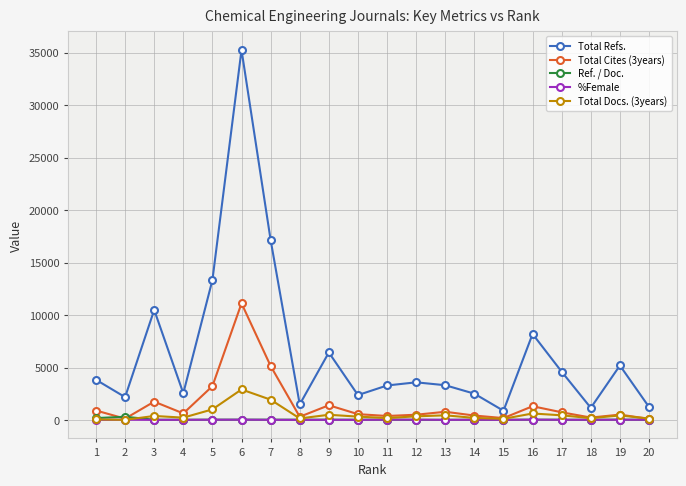

The %Female series shows 31.0 at 6. True or false?

True